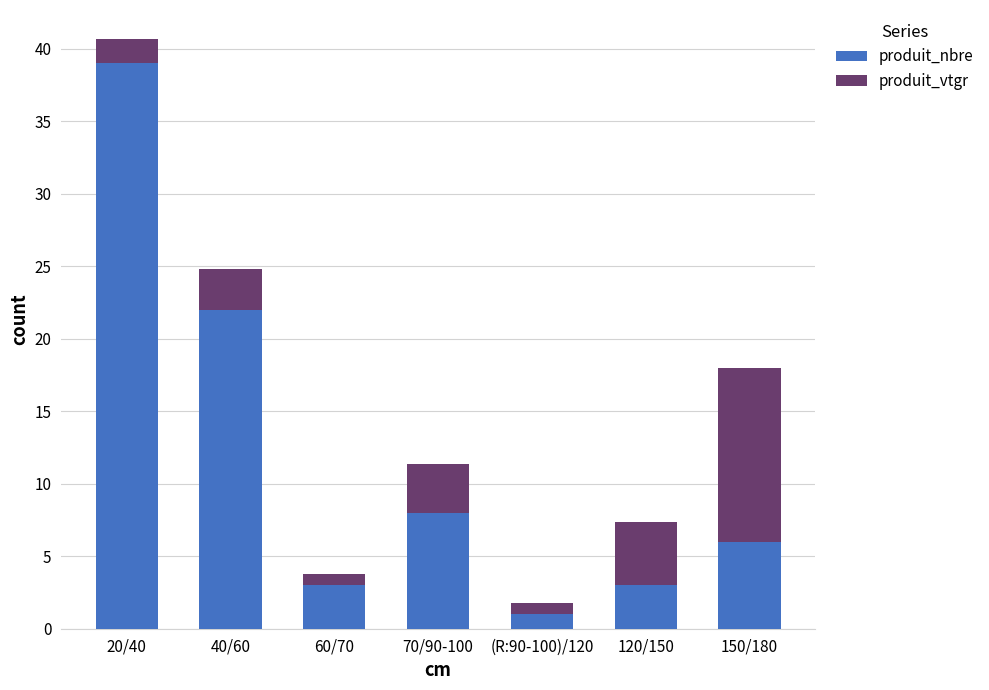

At which category is the sum across all series the highest?

20/40